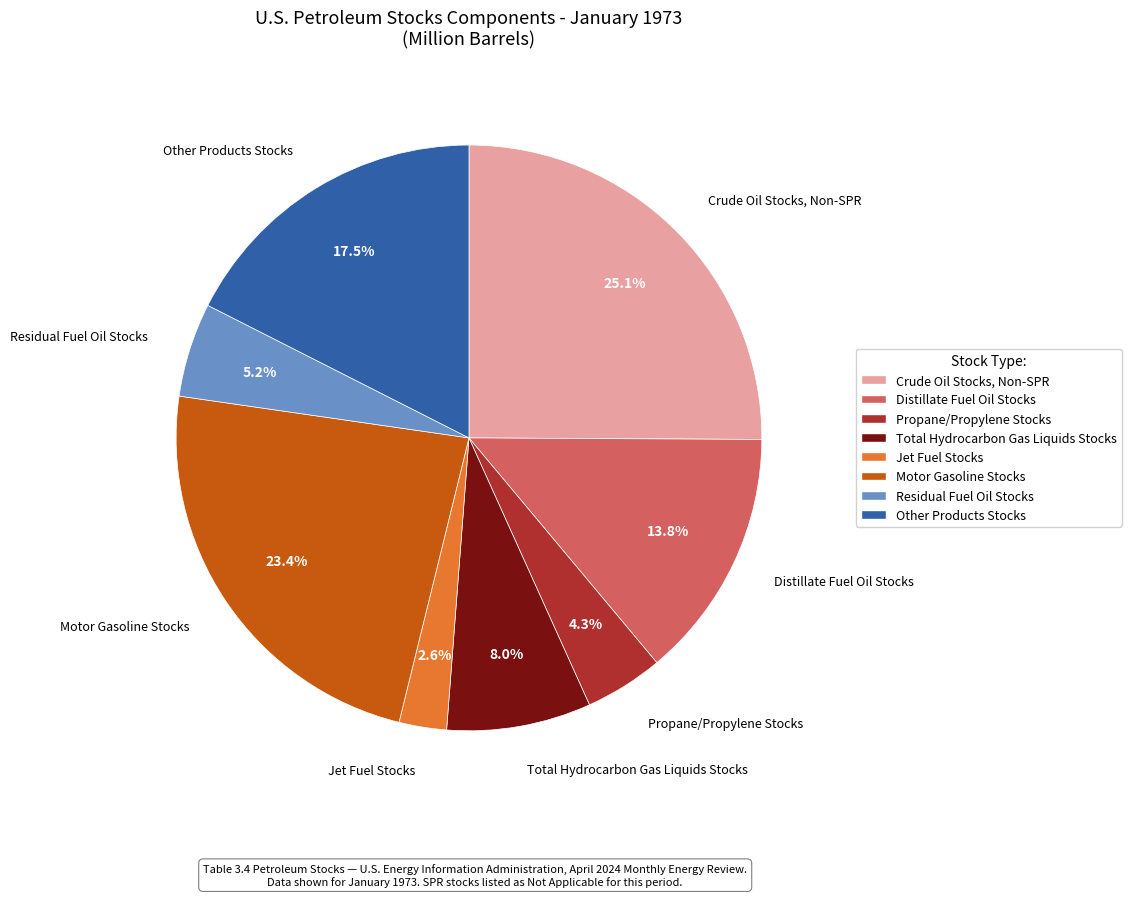

What percentage is the Residual Fuel Oil Stocks slice, to the nearest percent?

5%